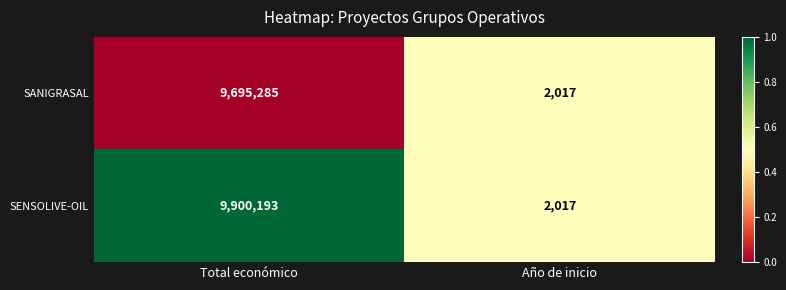

What is the greatest value displayed?

9900193